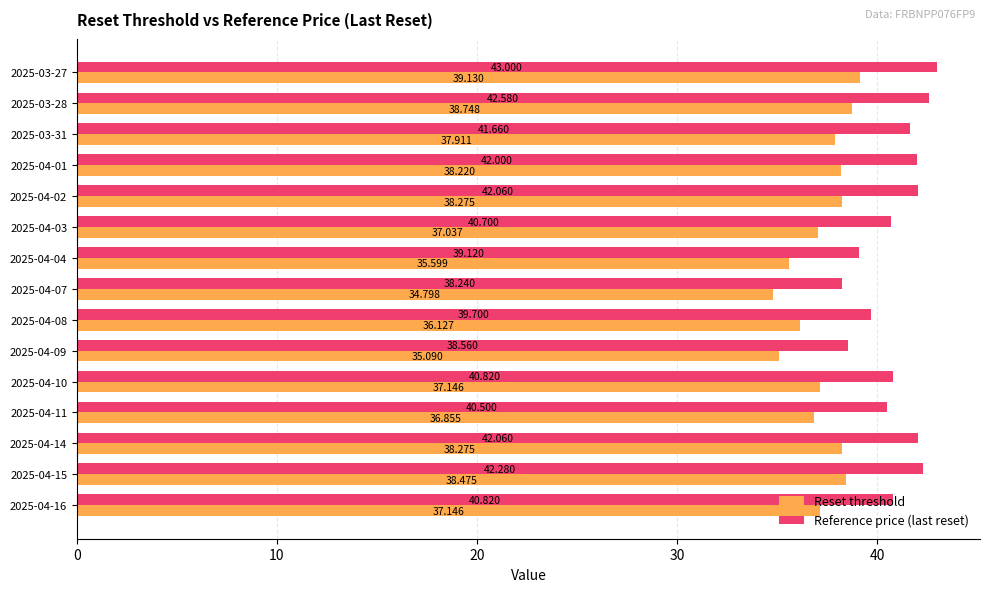

Rank the series at 2025-03-28 from highest to lowest value.

Reference price (last reset), Reset threshold